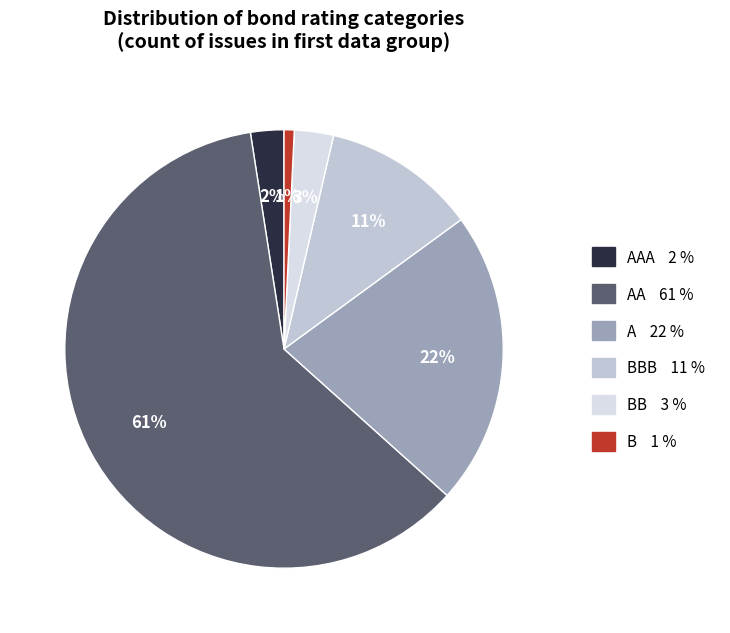

Count the number of slices in the pie.

6